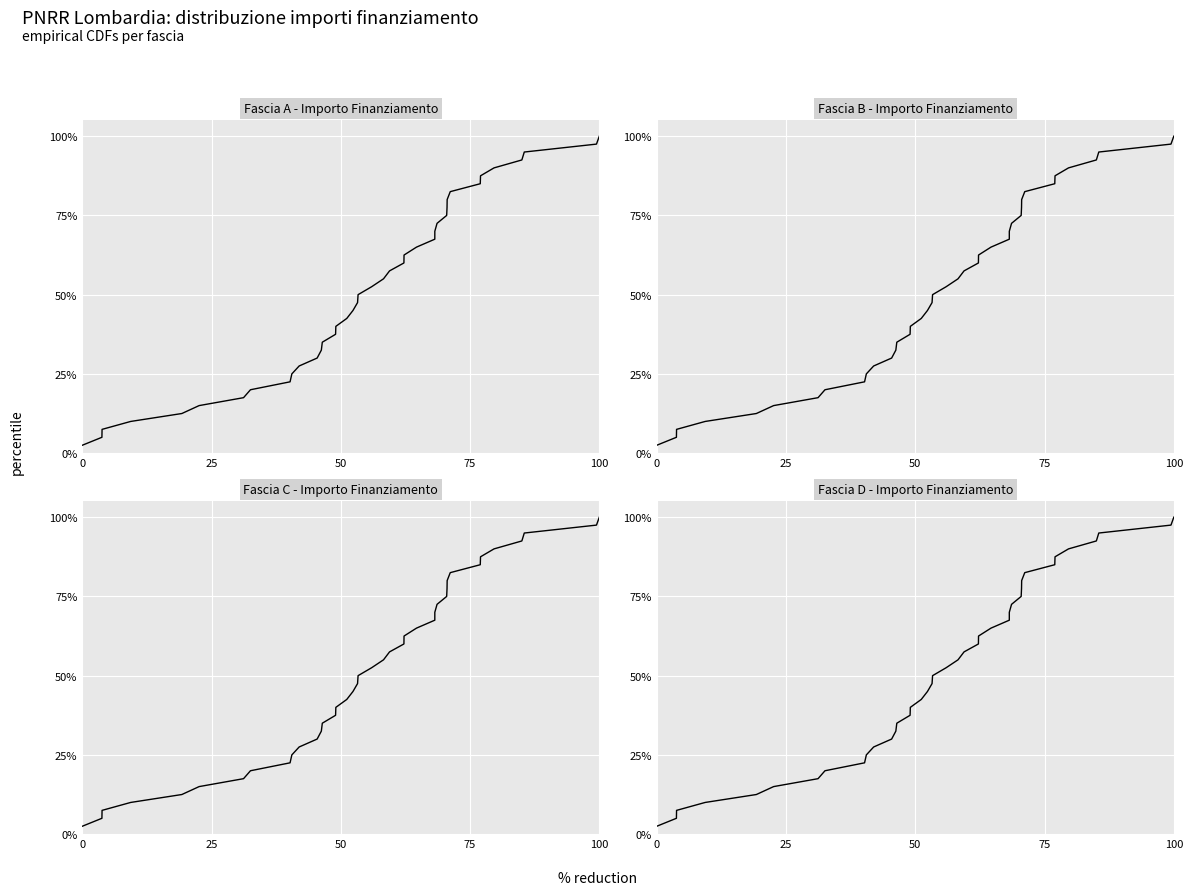

Does the chart display data point markers on the line(s)?

No